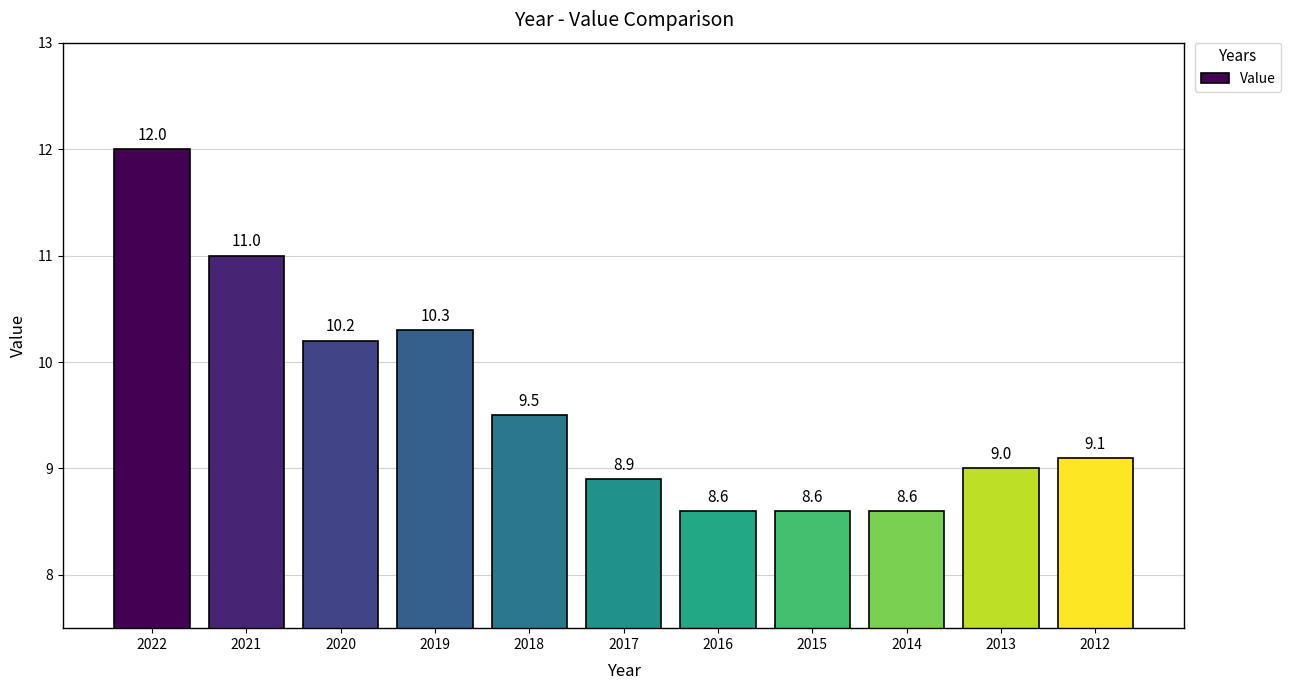

Reading left to right, transcribe all the data shown in this chart.

12.0	11.0	10.2	10.3	9.5	8.9	8.6	8.6	8.6	9.0	9.1